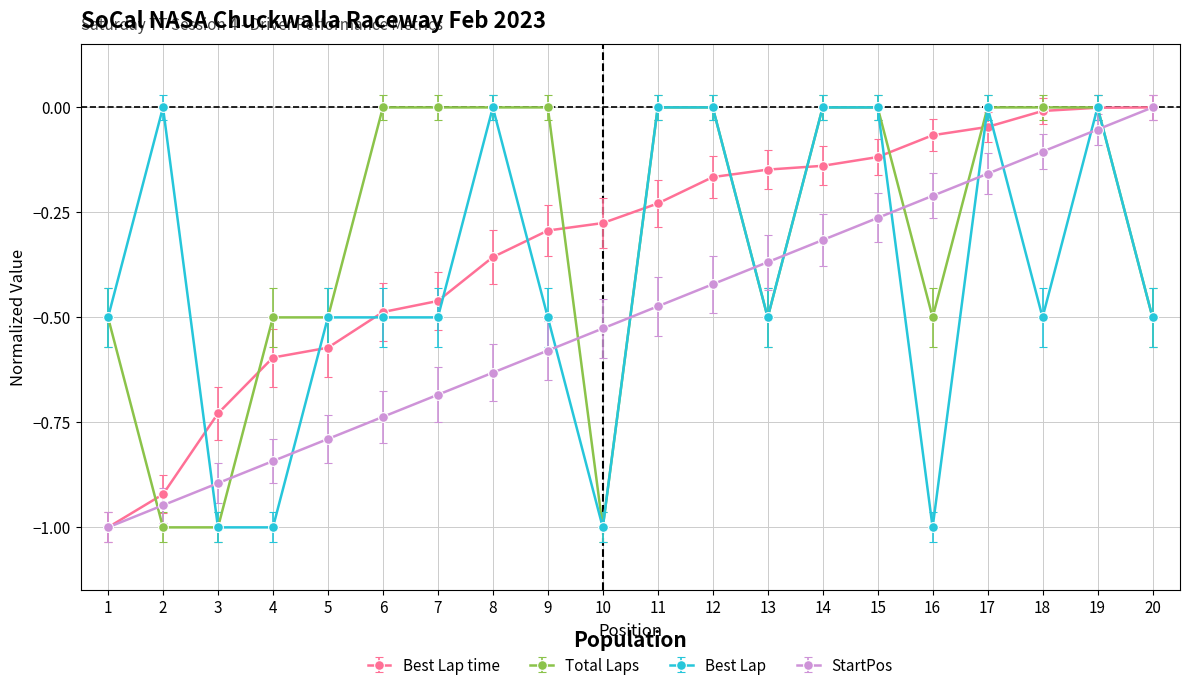

How many intersections are there between StartPos and Best Lap?

11